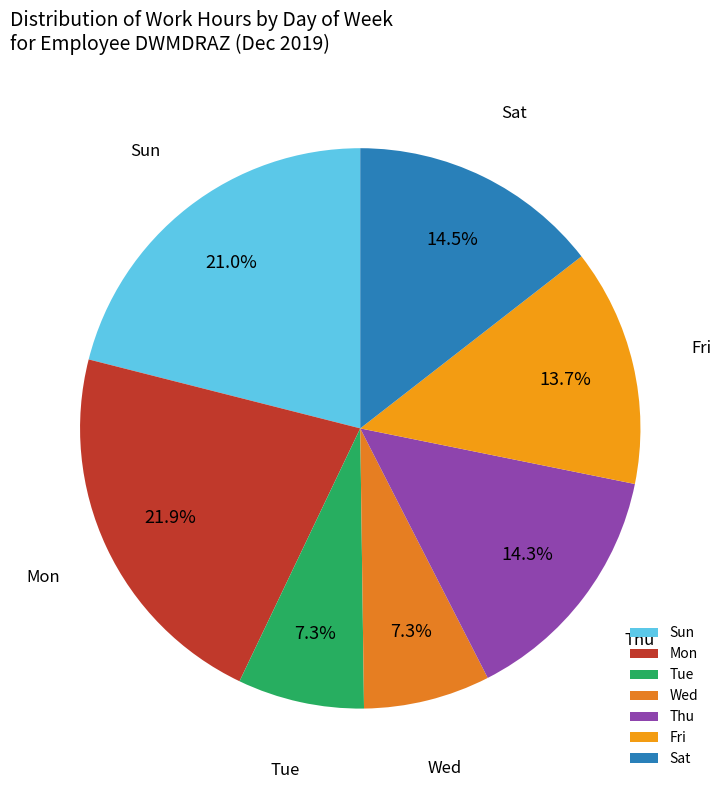

How many segments does this pie chart have?

7